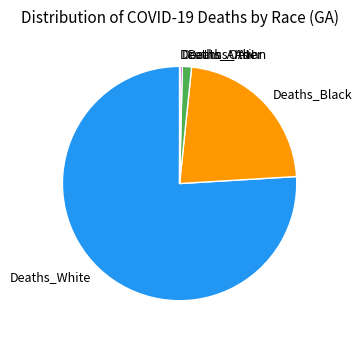

Which slice is the largest?

Deaths_White